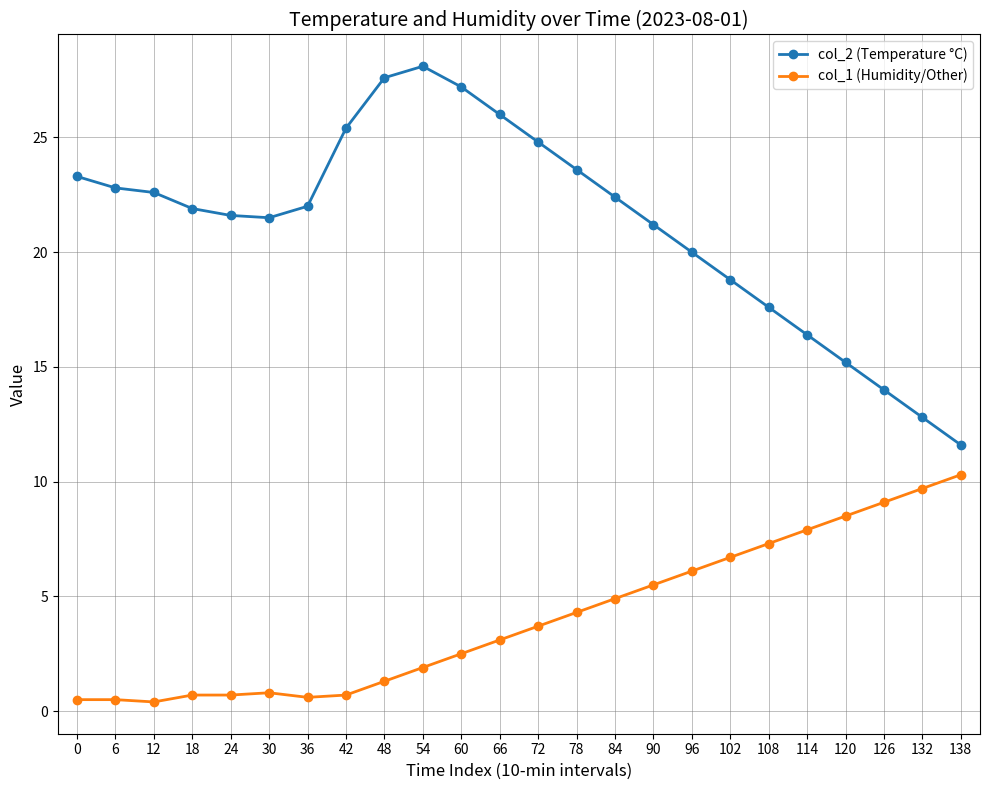

What are all the series names shown in the legend?

col_2 (Temperature °C), col_1 (Humidity/Other)